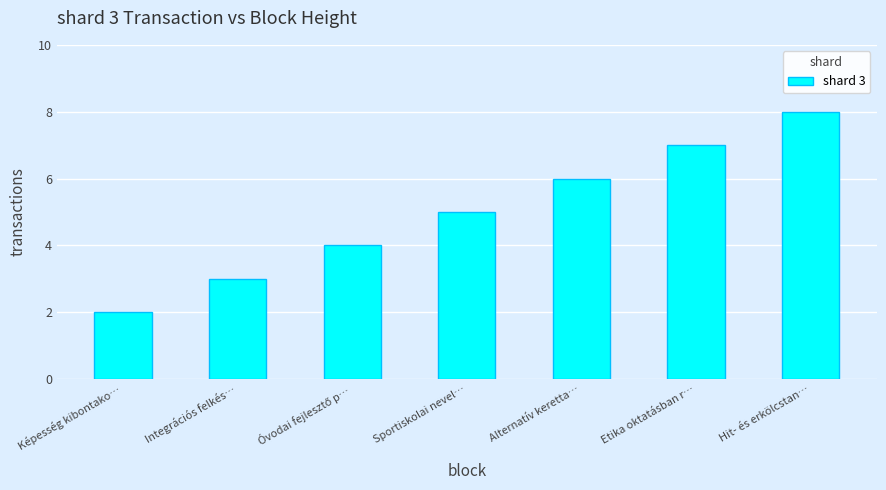

Read the value at Alternatív keretta….

6